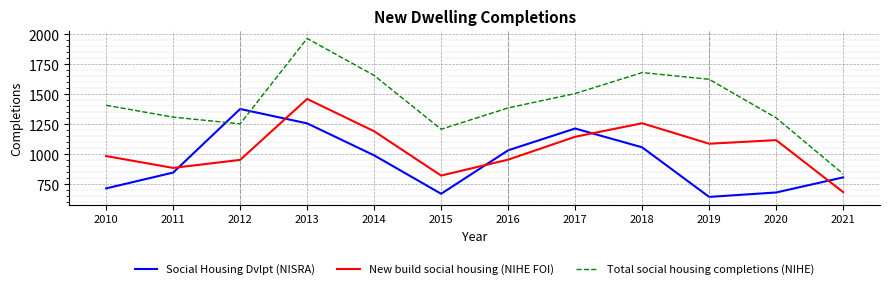

Is this an area chart (filled region under the line)?

No